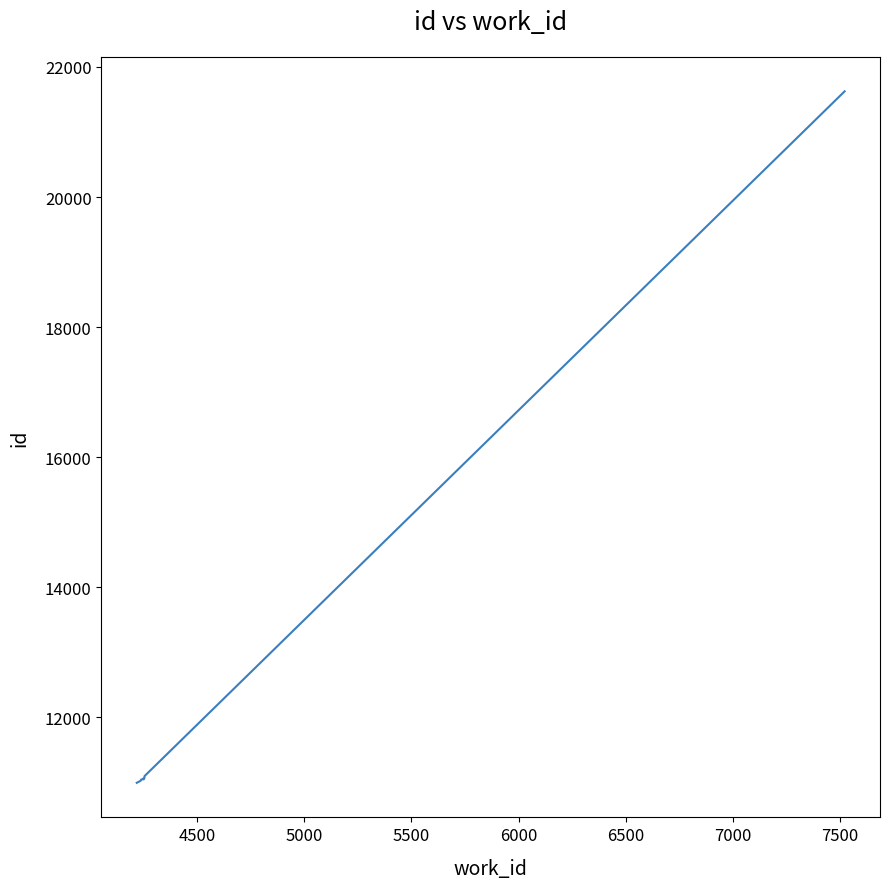

What is the smallest value displayed?

10991